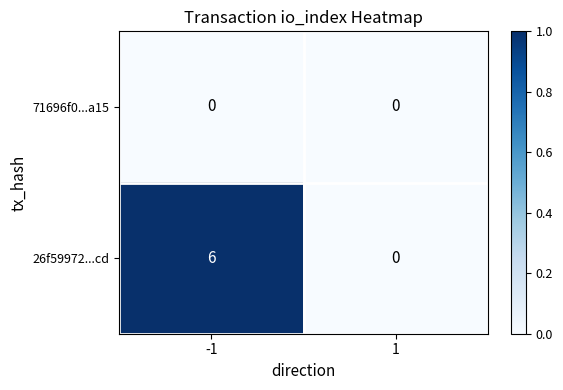

List the series in order of their peak value, highest first.

26f59972...cd, 71696f0...a15